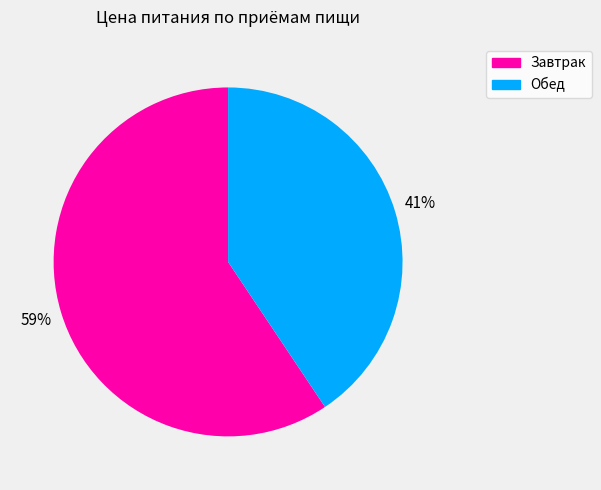

Rank the categories by value from highest to lowest.

Завтрак, Обед